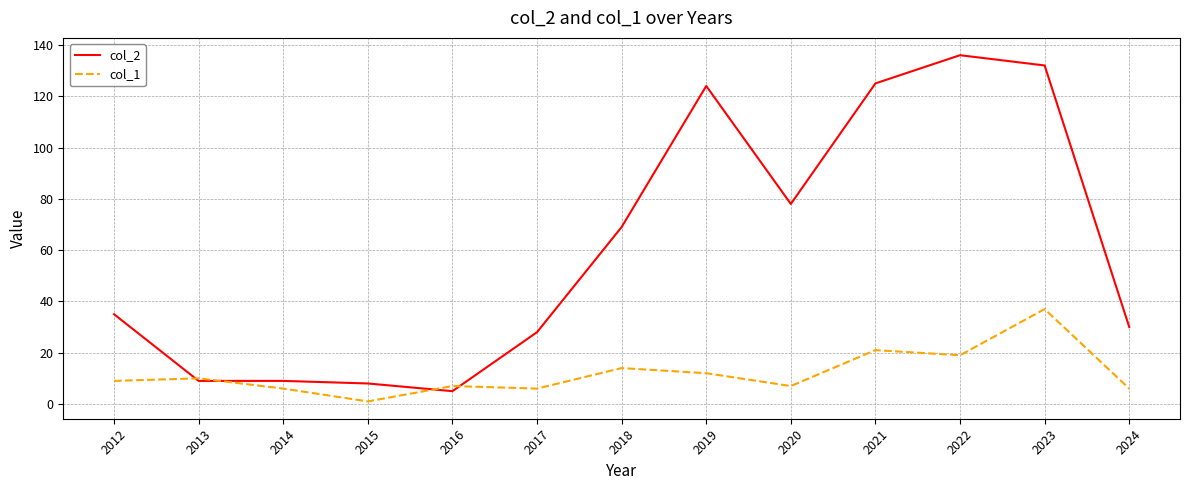

List the series in order of their overall mean, highest first.

col_2, col_1